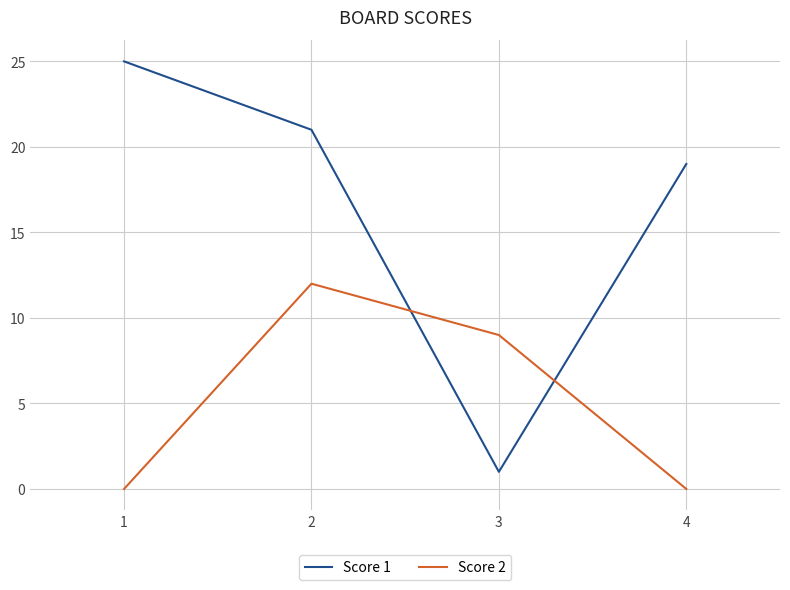

Between 1 and 4, which series saw the biggest shift?

Score 1